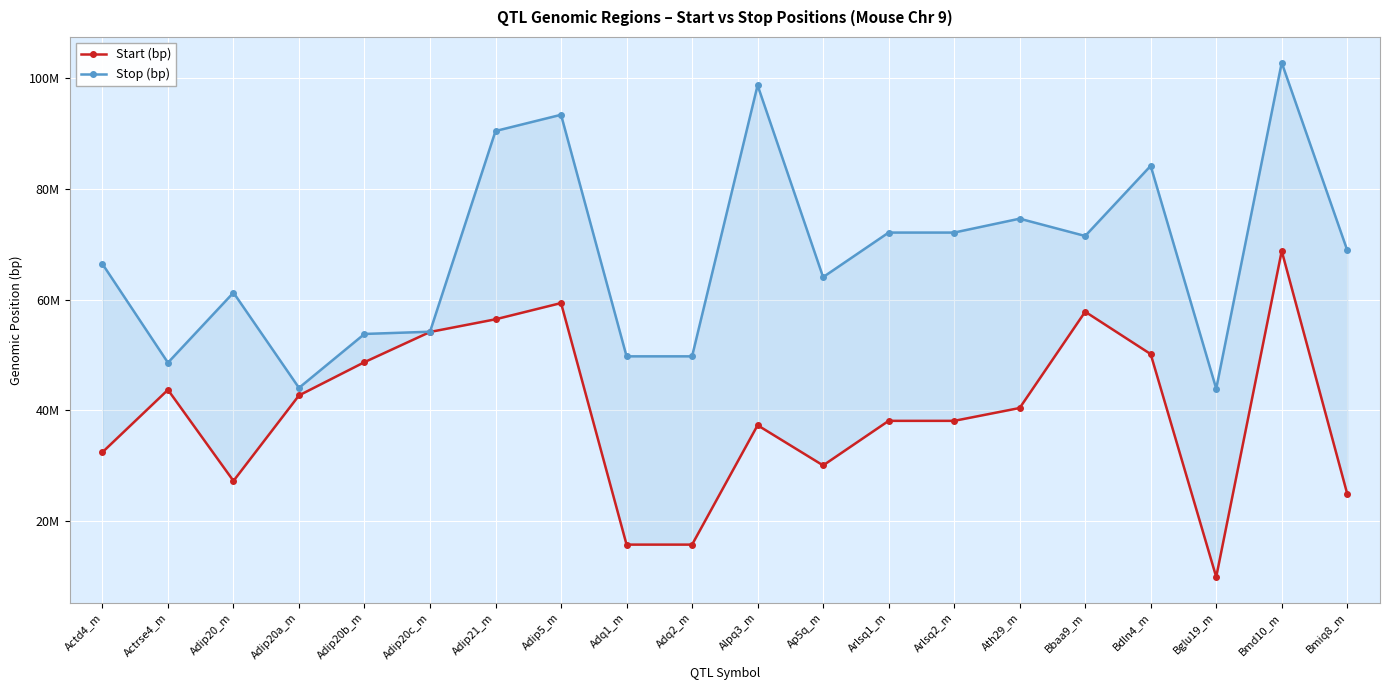

How many data points in Stop (bp) are above 68907282?

9